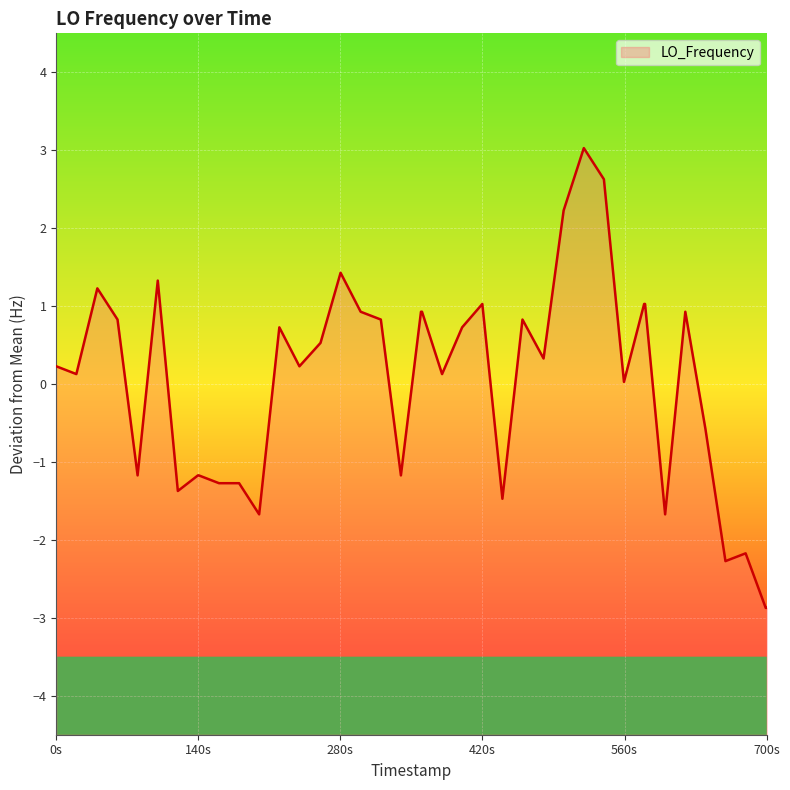

What is the smallest value displayed?

-2.9